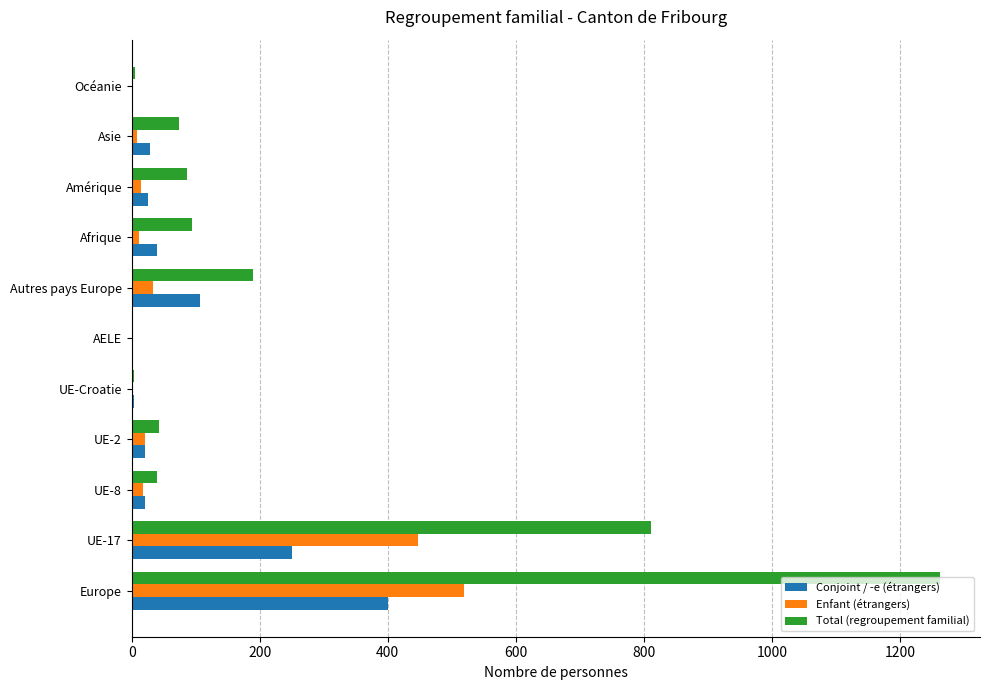

At which label is Total (regroupement familial) closest to 631?

UE-17